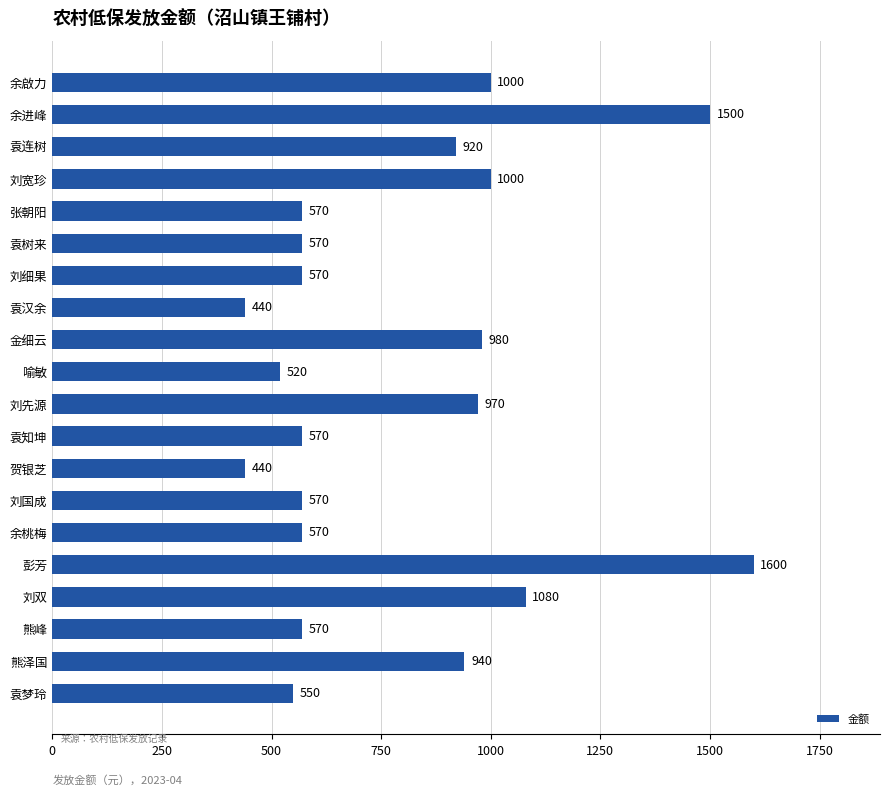

Reading bottom to top, what are all the values shown in this chart?

袁梦玲=550	熊泽国=940	熊峰=570	刘双=1080	彭芳=1600	余桃梅=570	刘国成=570	贺银芝=440	袁知坤=570	刘先源=970	喻敏=520	金细云=980	袁汉余=440	刘细果=570	袁树来=570	张朝阳=570	刘宽珍=1000	袁连树=920	余进峰=1500	余啟力=1000